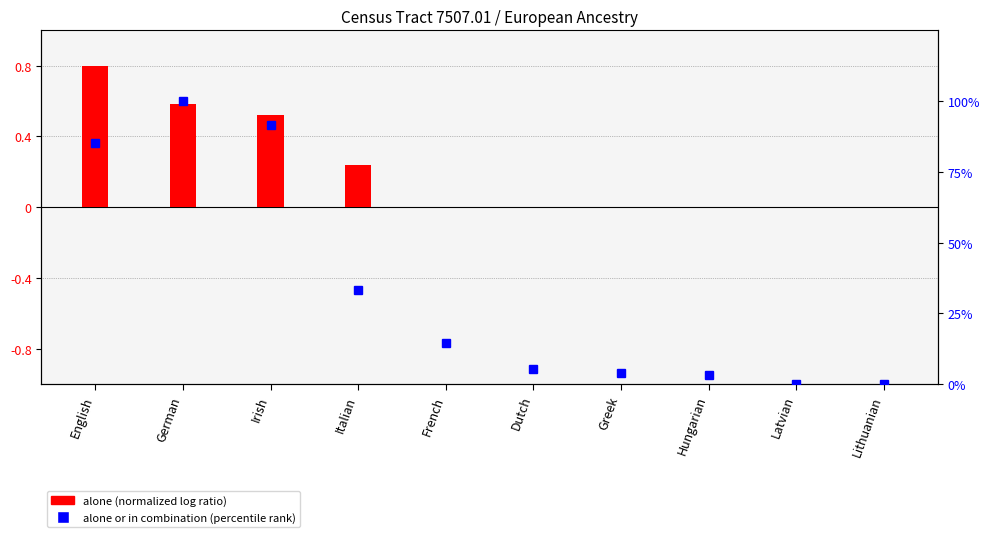

List the series in order of their peak value, highest first.

alone or in combination (percentile), alone (normalized)